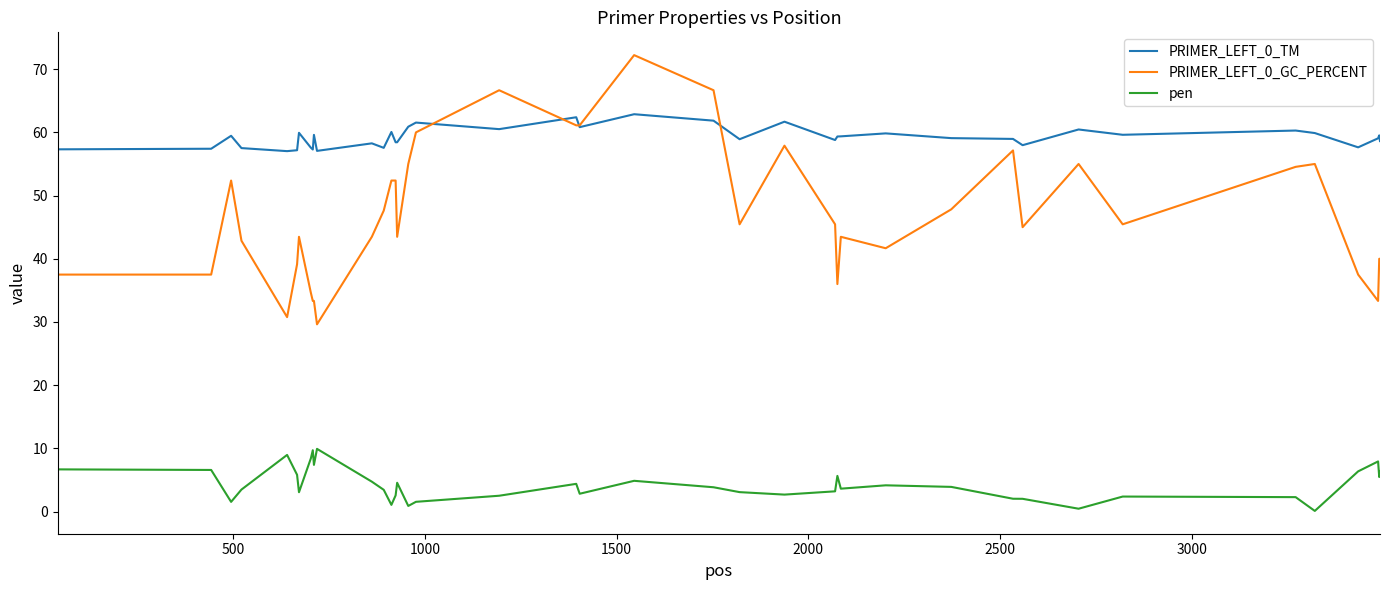

How many lines are shown in the chart?

3